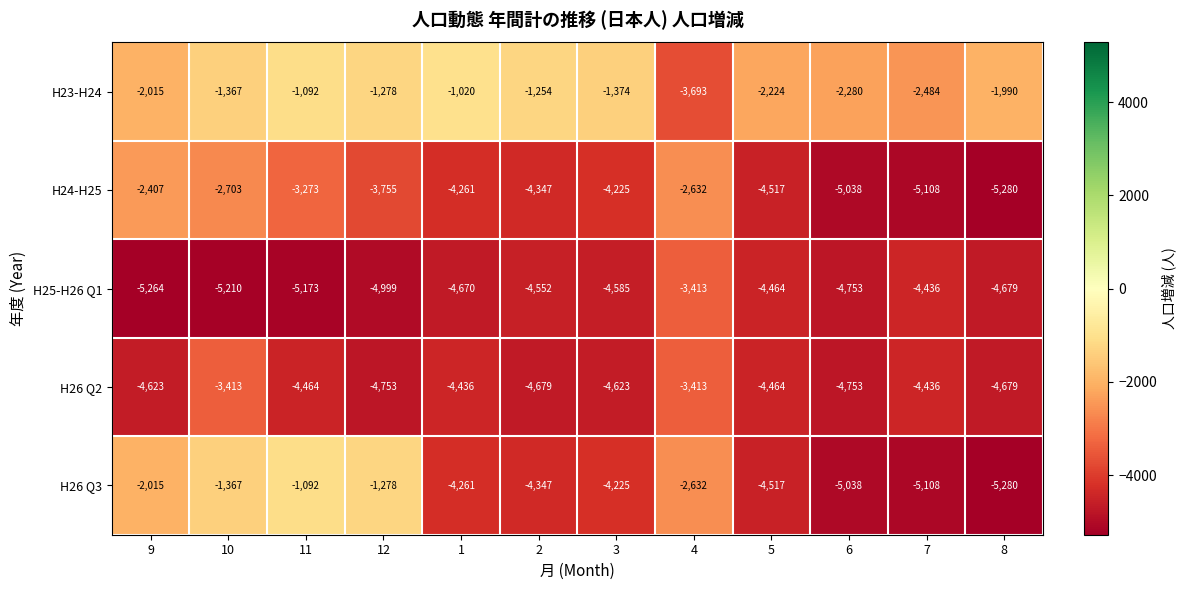

The H24-H25 series shows -5038 at 6. True or false?

True